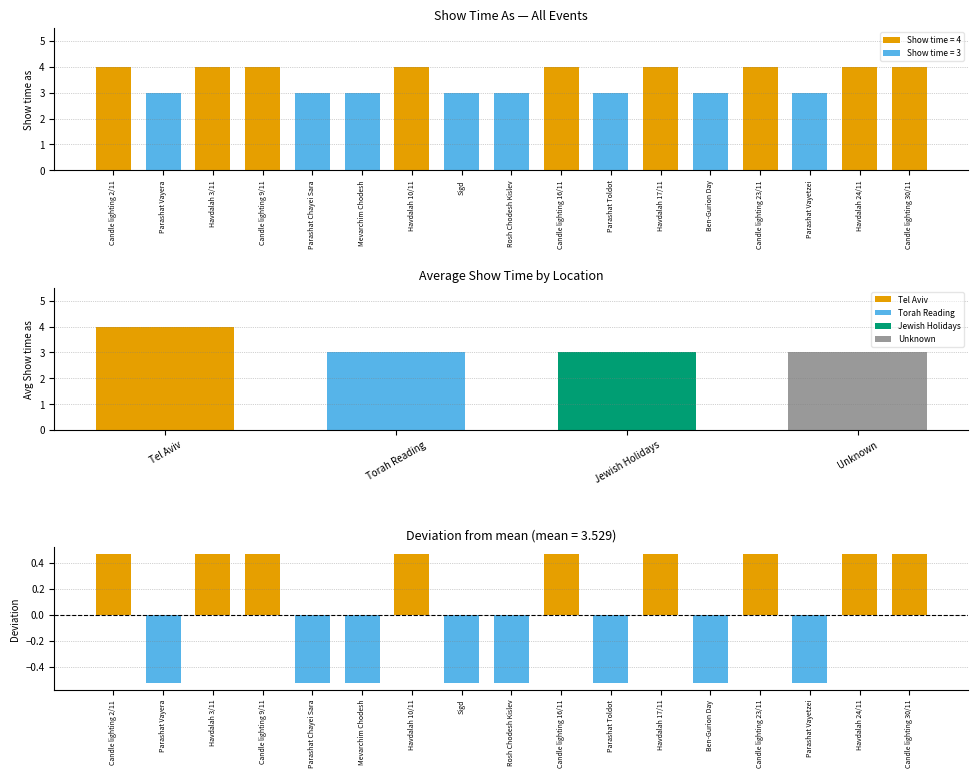

Where is Deviation from mean nearest to the value 0?

Candle lighting 2/11